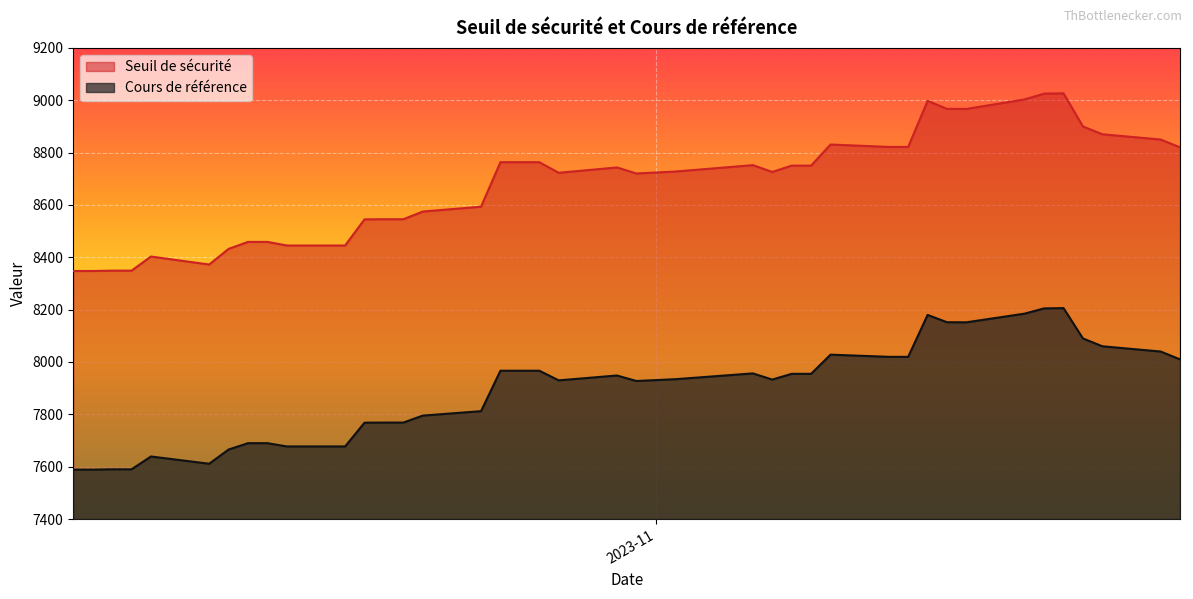

What is the spread (max minus min) of values at 2023-11-20?

818.5